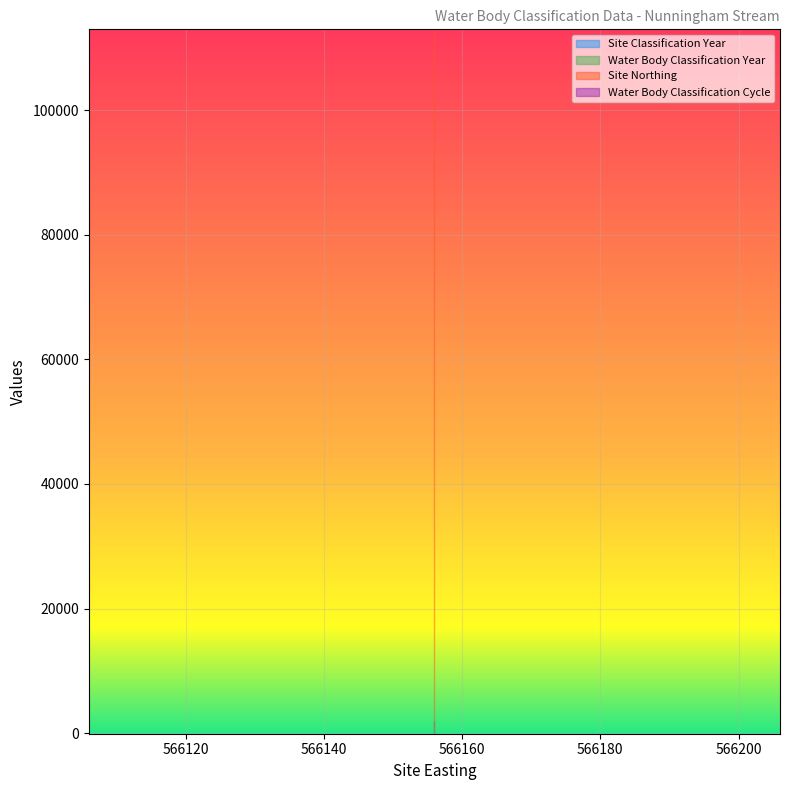

Rank the categories by Water Body Classification Year value from highest to lowest.

566156, 566156, 566156, 566156, 566156, 566156, 566156, 566156, 566156, 566156, 566156, 566156, 566156, 566156, 566156